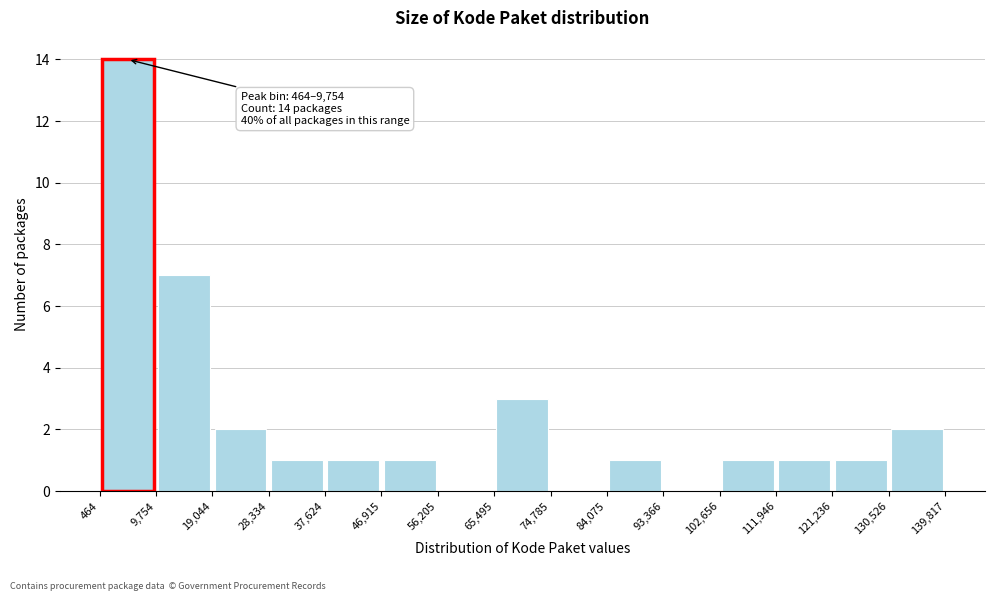

Over which range of the x-axis is the bar tallest?

464 to 9,754